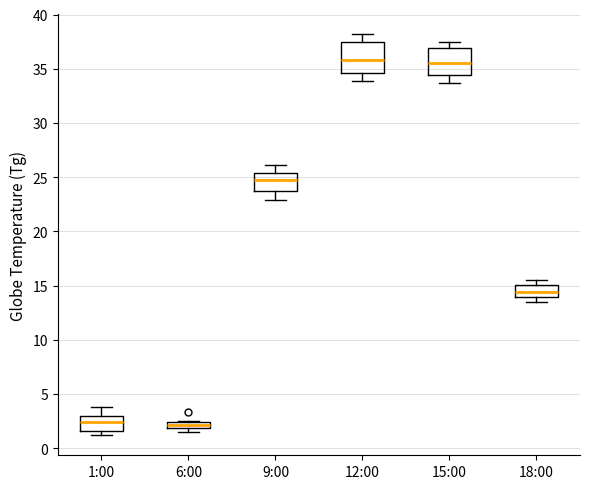

Where is the lower edge of the box for 6:00 on the y-axis? The values are not printed on the chart, so give them approximately, as read against the axis.

2.0